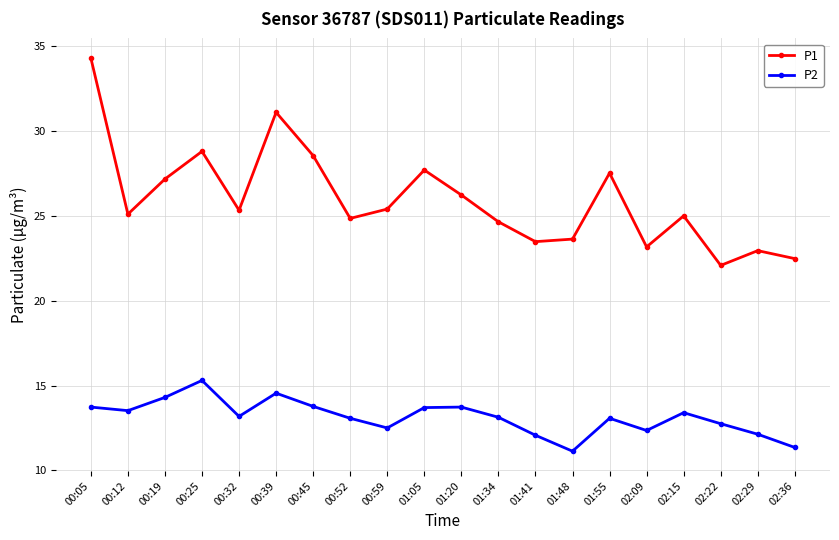

Rank the series at 00:32 from lowest to highest value.

P2, P1